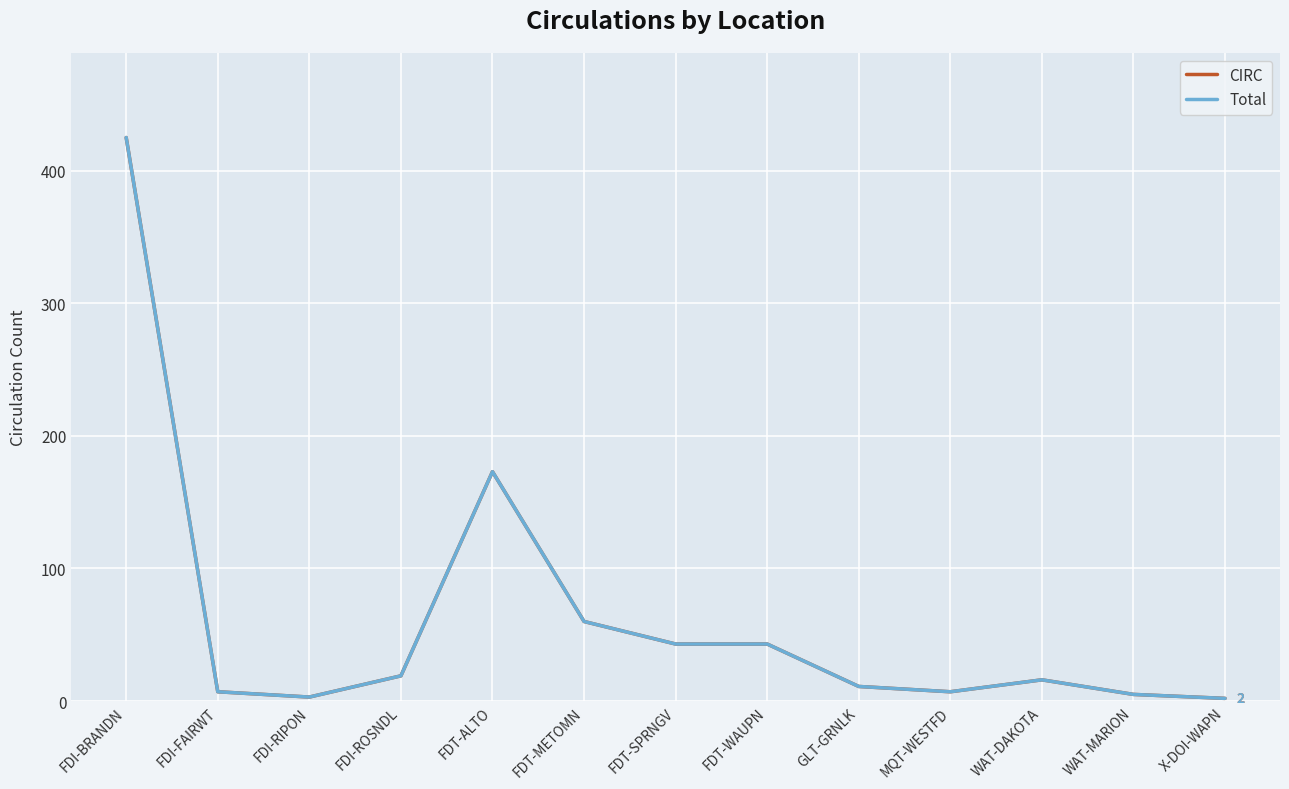

Does the chart display data point markers on the line(s)?

No